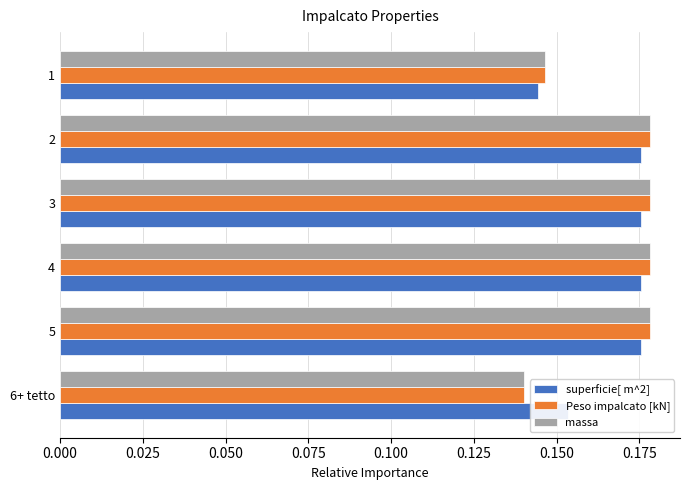

What are all the series names shown in the legend?

superficie[ m^2], Peso impalcato [kN], massa